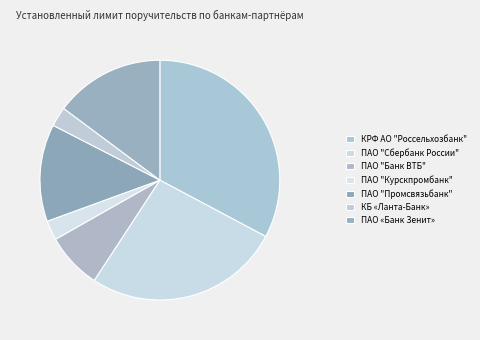

The КРФ АО "Россельхозбанк" slice represents 33% of the pie. True or false?

True